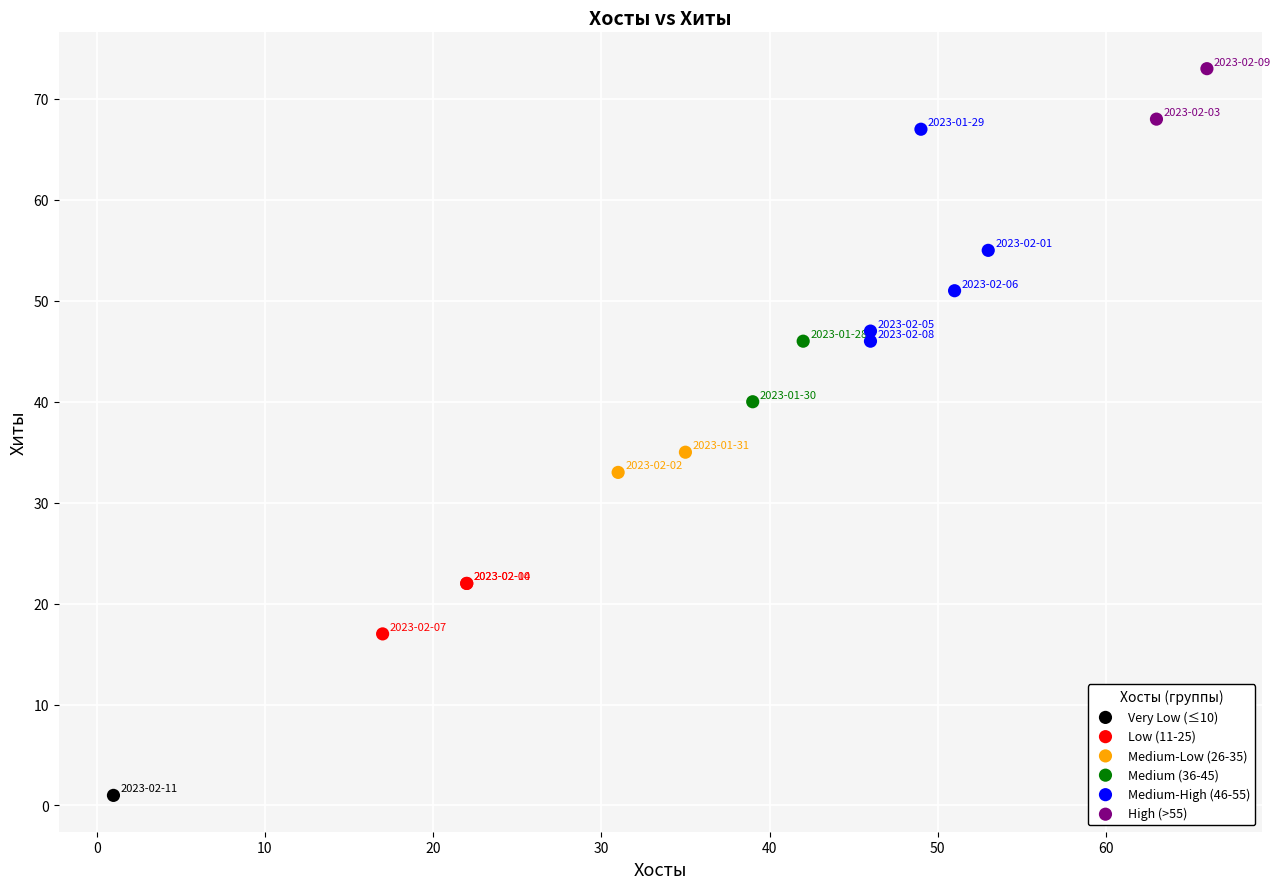

Which series contains the highest Y value?

High (>55)